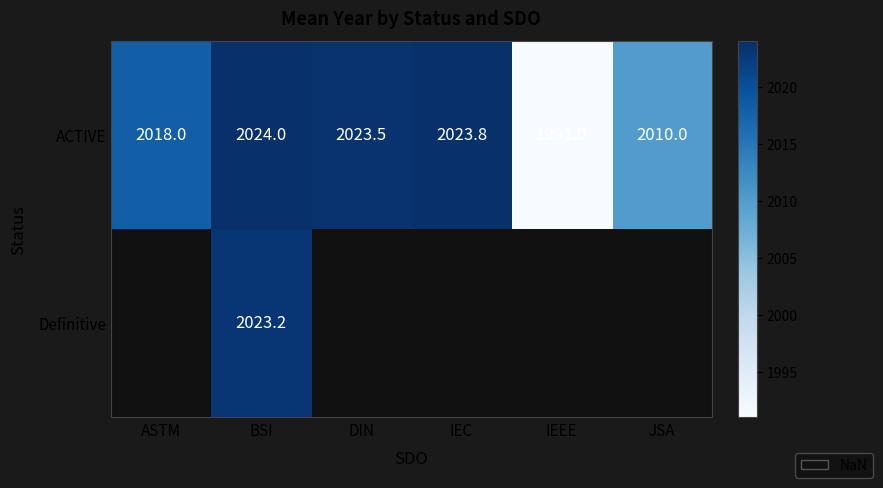

At which label does ACTIVE first exceed 2023?

BSI